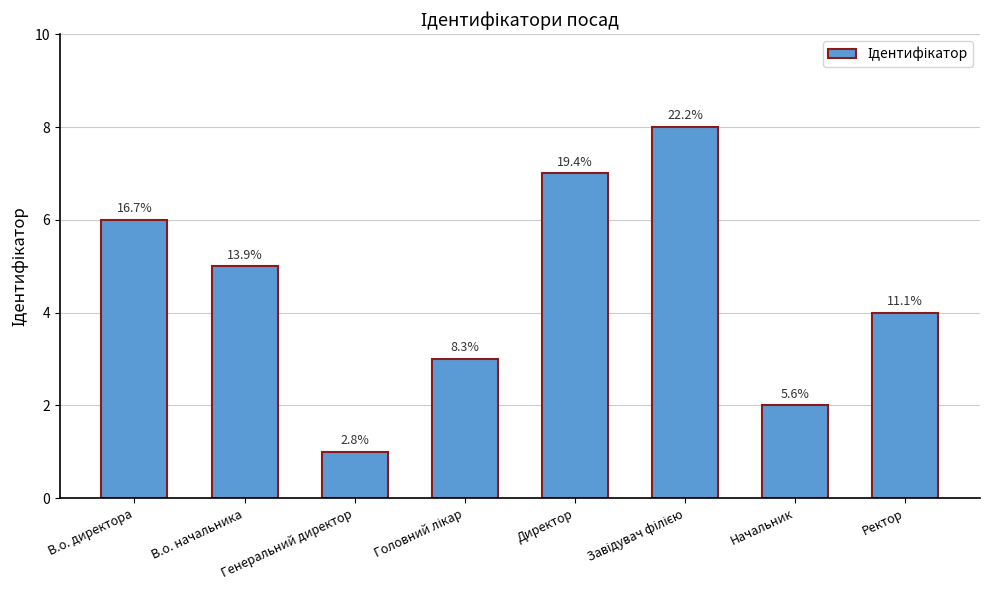

Reading left to right, transcribe all the data shown in this chart.

В.о. директора=6	В.о. начальника=5	Генеральний директор=1	Головний лікар=3	Директор=7	Завідувач філією=8	Начальник=2	Ректор=4